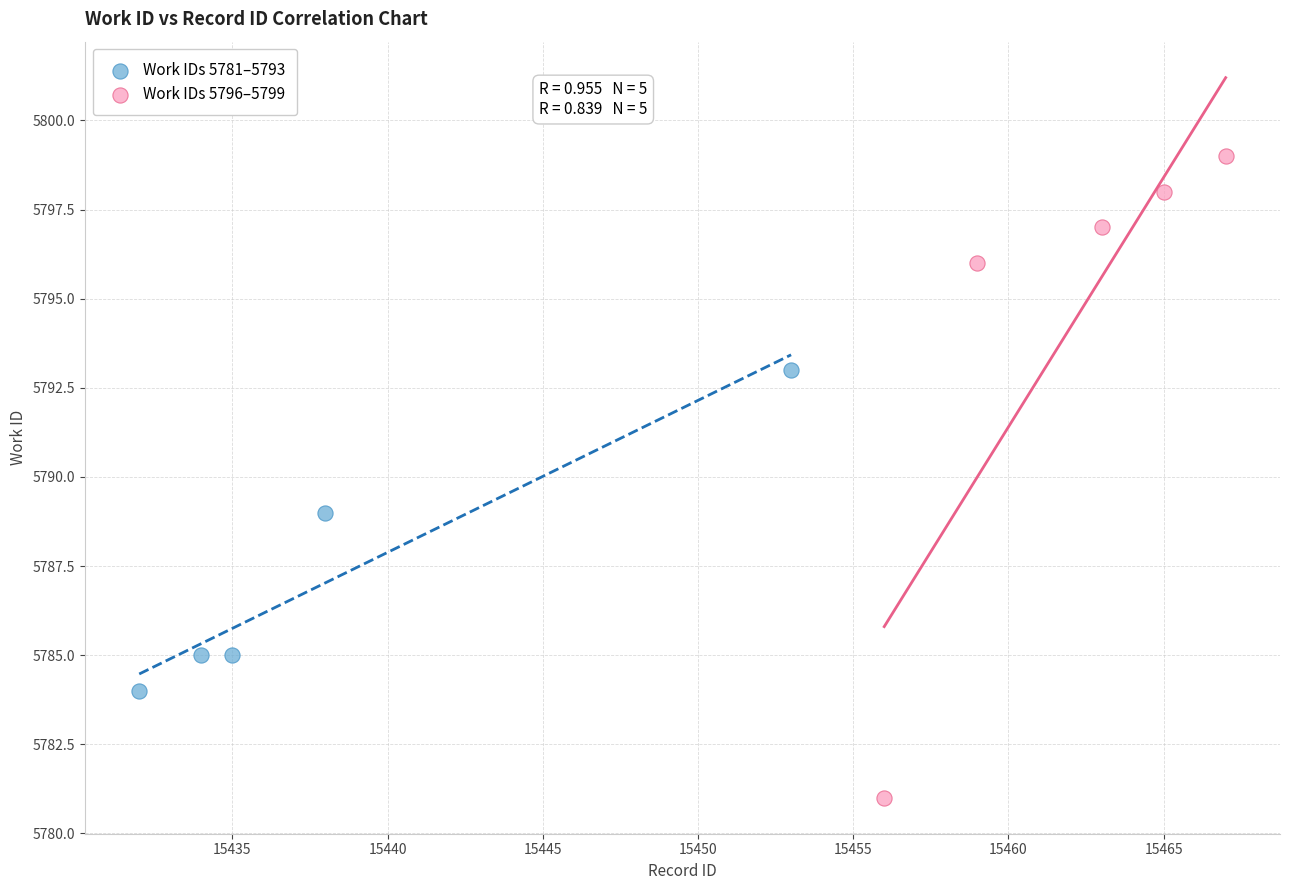

What are all the series names shown in the legend?

Work IDs 5781–5793, Work IDs 5796–5799